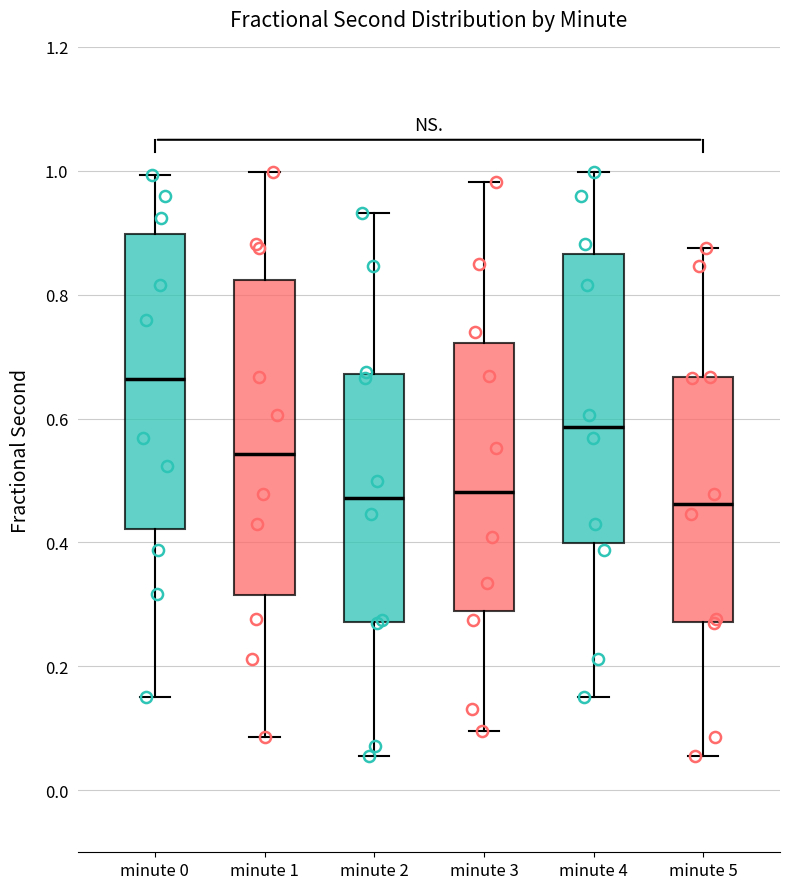

Reading left to right, transcribe this box plot: for each box, give where its median line is, the range the box spans, and where its two whiskers end, as read against the y-axis. The values are not printed on the chart, so give them approximately, as read against the axis.

minute 0: median 0.66, box 0.42 to 0.90, whiskers 0.16 to 1.00
minute 1: median 0.54, box 0.32 to 0.82, whiskers 0.08 to 1.00
minute 2: median 0.48, box 0.28 to 0.68, whiskers 0.06 to 0.94
minute 3: median 0.48, box 0.28 to 0.72, whiskers 0.10 to 0.98
minute 4: median 0.58, box 0.40 to 0.86, whiskers 0.16 to 1.00
minute 5: median 0.46, box 0.28 to 0.66, whiskers 0.06 to 0.88